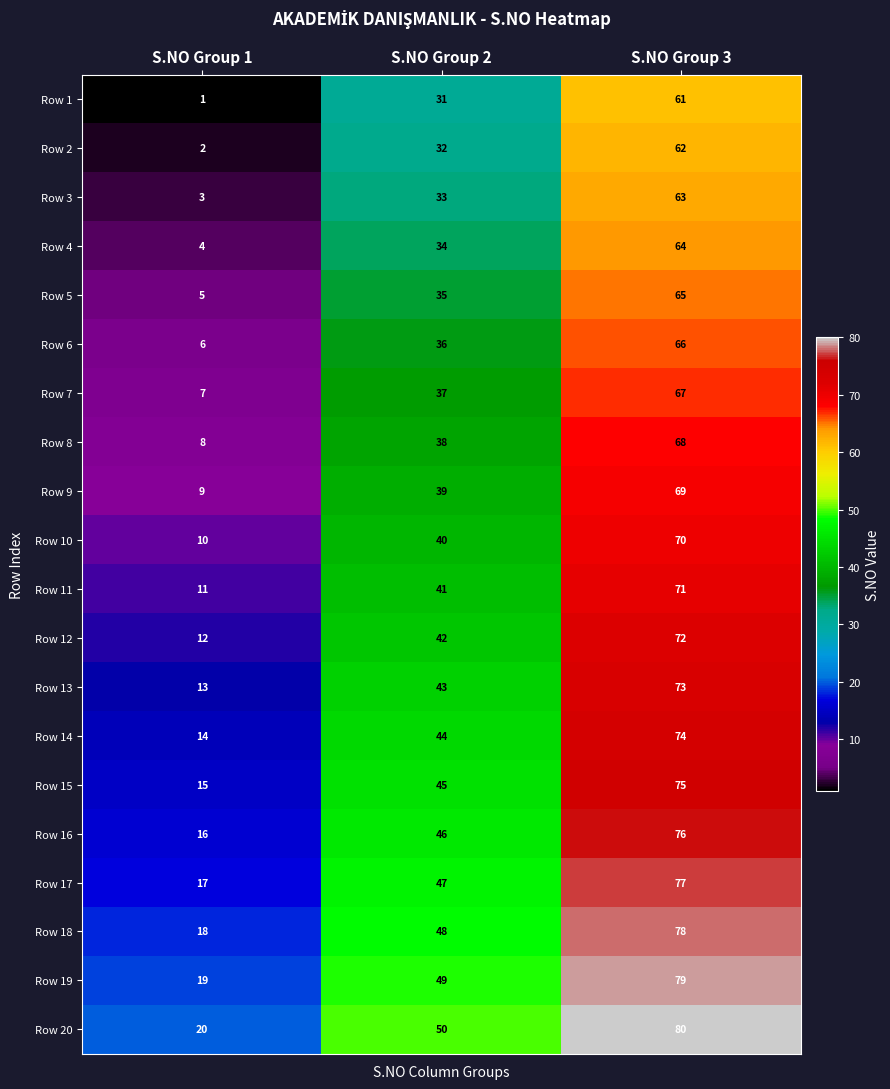

What is the spread (max minus min) of values at S.NO Group 3?

19